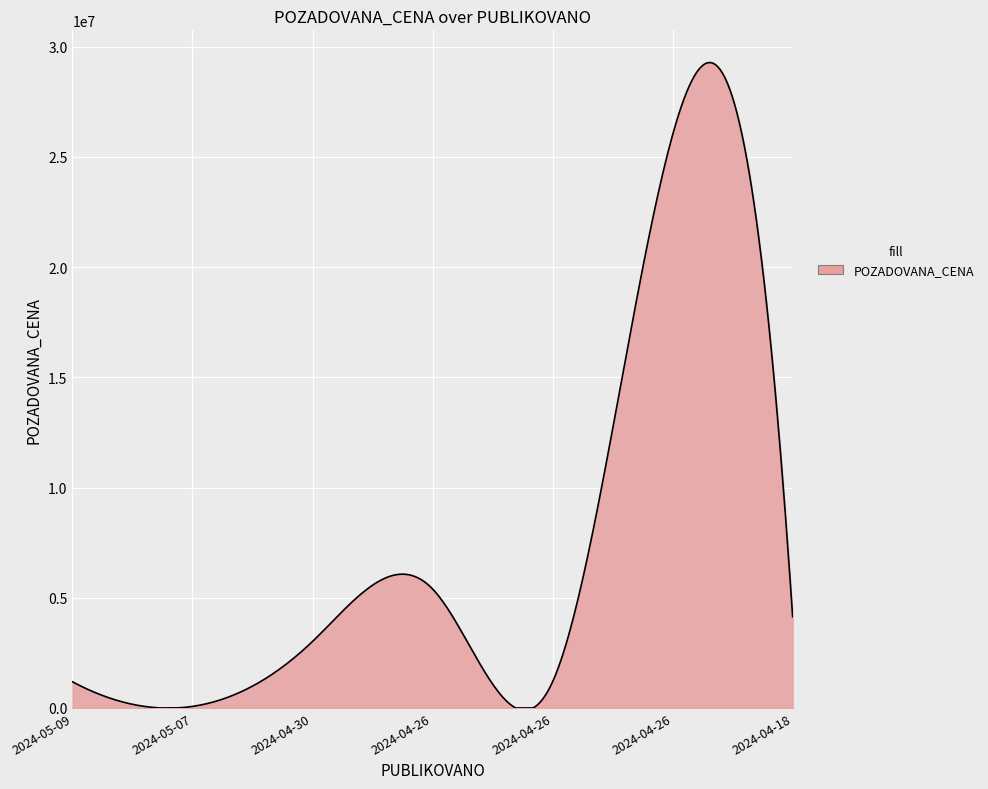

What is the difference between the maximum and minimum values?

29280167.2